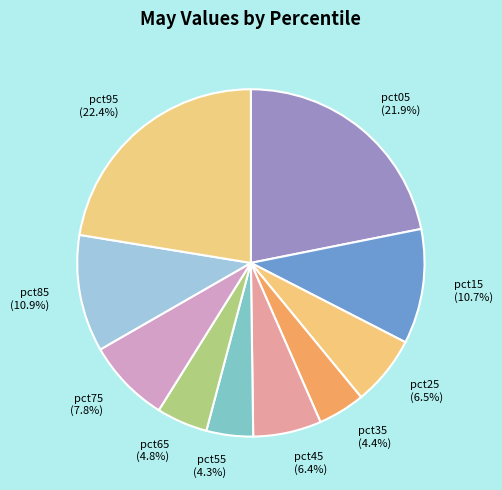

To the nearest percent, what is the combined percentage of pct85 and pct75?

19%